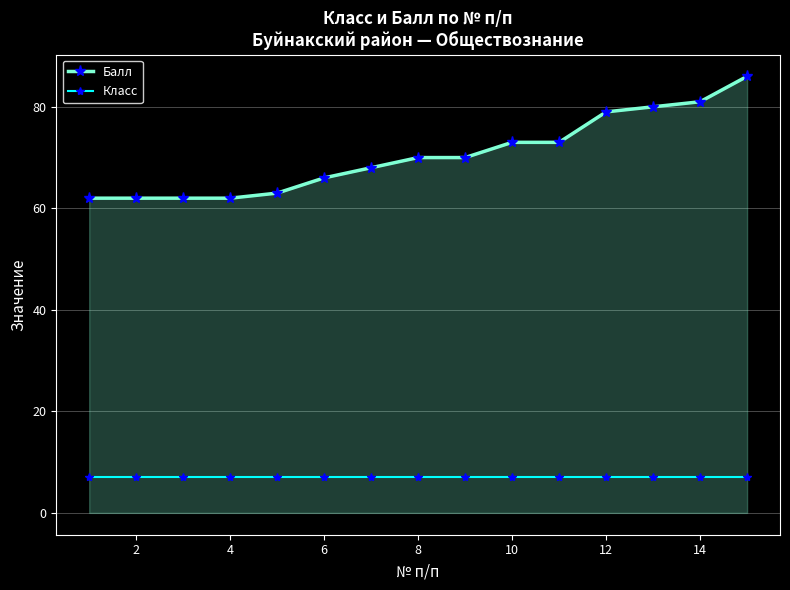

Which series has the widest spread of values?

Балл